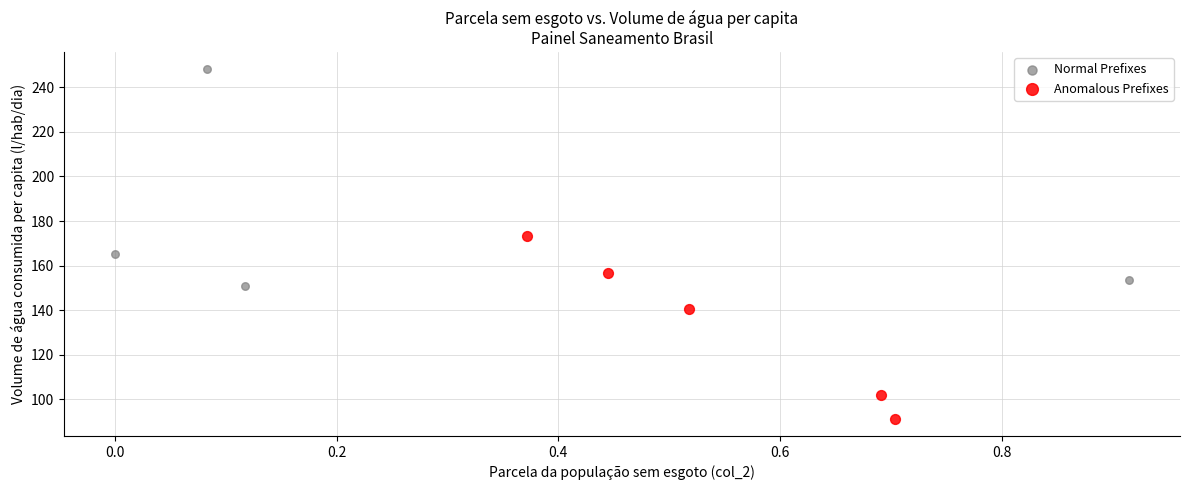

Which series contains the highest Y value?

Normal Prefixes